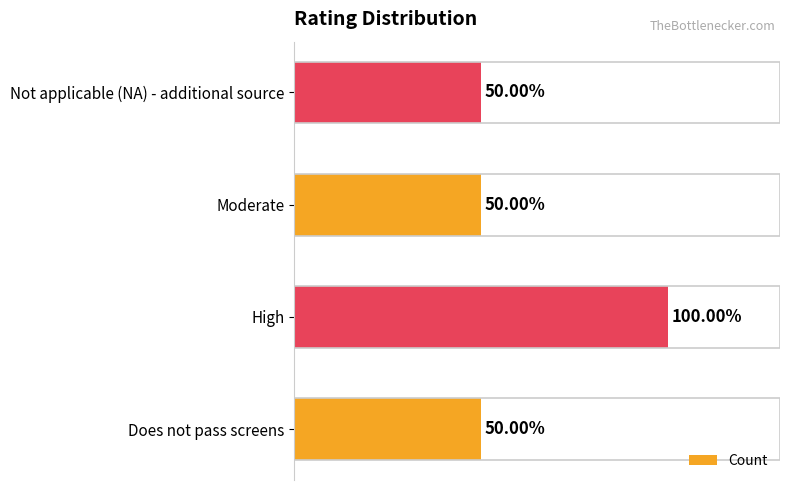

Between Not applicable (NA) - additional source and High, which is larger?

High